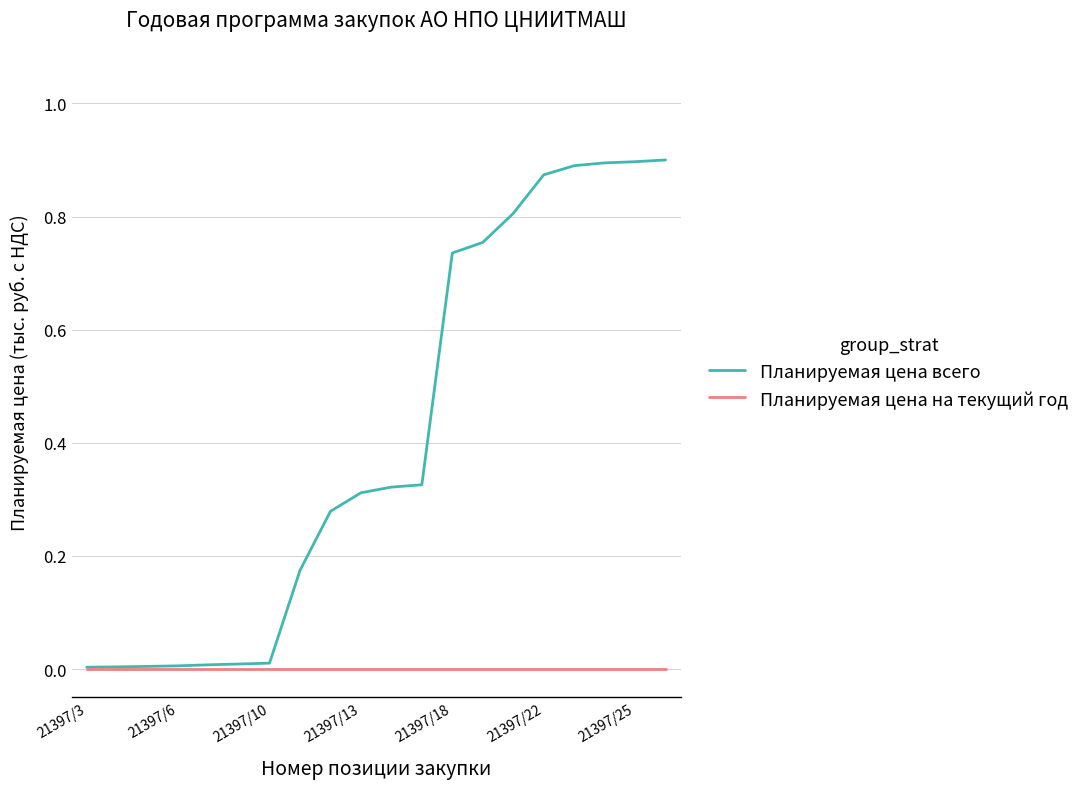

What are all the series names shown in the legend?

Планируемая цена всего, Планируемая цена на текущий год